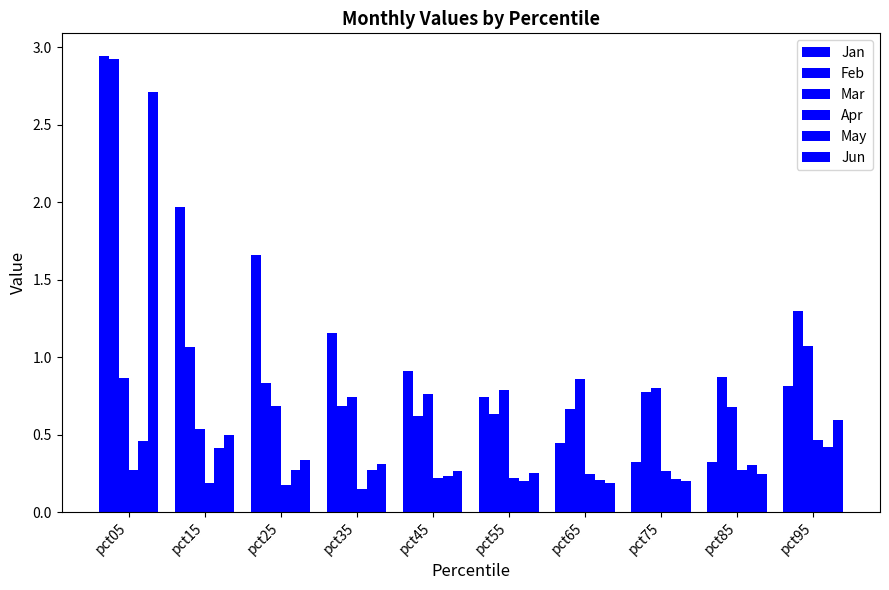

Reading left to right, list all the values displayed in this chart.

Jan: pct05=2.9	pct15=2.0	pct25=1.7	pct35=1.2	pct45=0.9	pct55=0.7	pct65=0.4	pct75=0.3	pct85=0.3	pct95=0.8
Feb: pct05=2.9	pct15=1.1	pct25=0.8	pct35=0.7	pct45=0.6	pct55=0.6	pct65=0.7	pct75=0.8	pct85=0.9	pct95=1.3
Mar: pct05=0.9	pct15=0.5	pct25=0.7	pct35=0.7	pct45=0.8	pct55=0.8	pct65=0.9	pct75=0.8	pct85=0.7	pct95=1.1
Apr: pct05=0.3	pct15=0.2	pct25=0.2	pct35=0.1	pct45=0.2	pct55=0.2	pct65=0.2	pct75=0.3	pct85=0.3	pct95=0.5
May: pct05=0.5	pct15=0.4	pct25=0.3	pct35=0.3	pct45=0.2	pct55=0.2	pct65=0.2	pct75=0.2	pct85=0.3	pct95=0.4
Jun: pct05=2.7	pct15=0.5	pct25=0.3	pct35=0.3	pct45=0.3	pct55=0.2	pct65=0.2	pct75=0.2	pct85=0.2	pct95=0.6